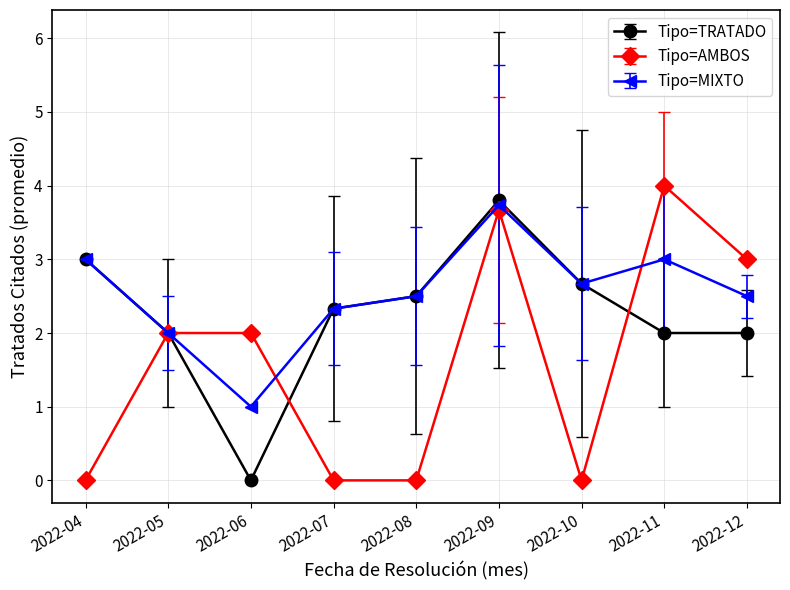

What is the value of the Tipo=AMBOS point at the 9th from the left?

3.0